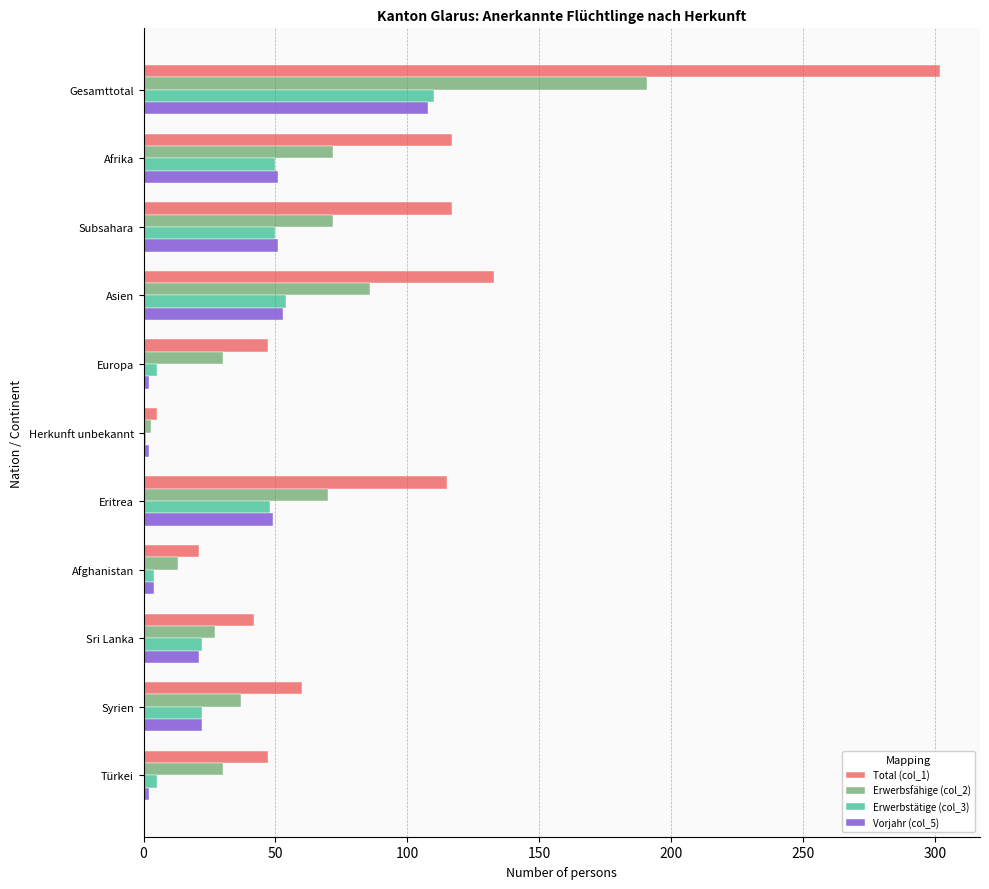

At which label does Vorjahr (col_5) reach its peak?

Gesamttotal